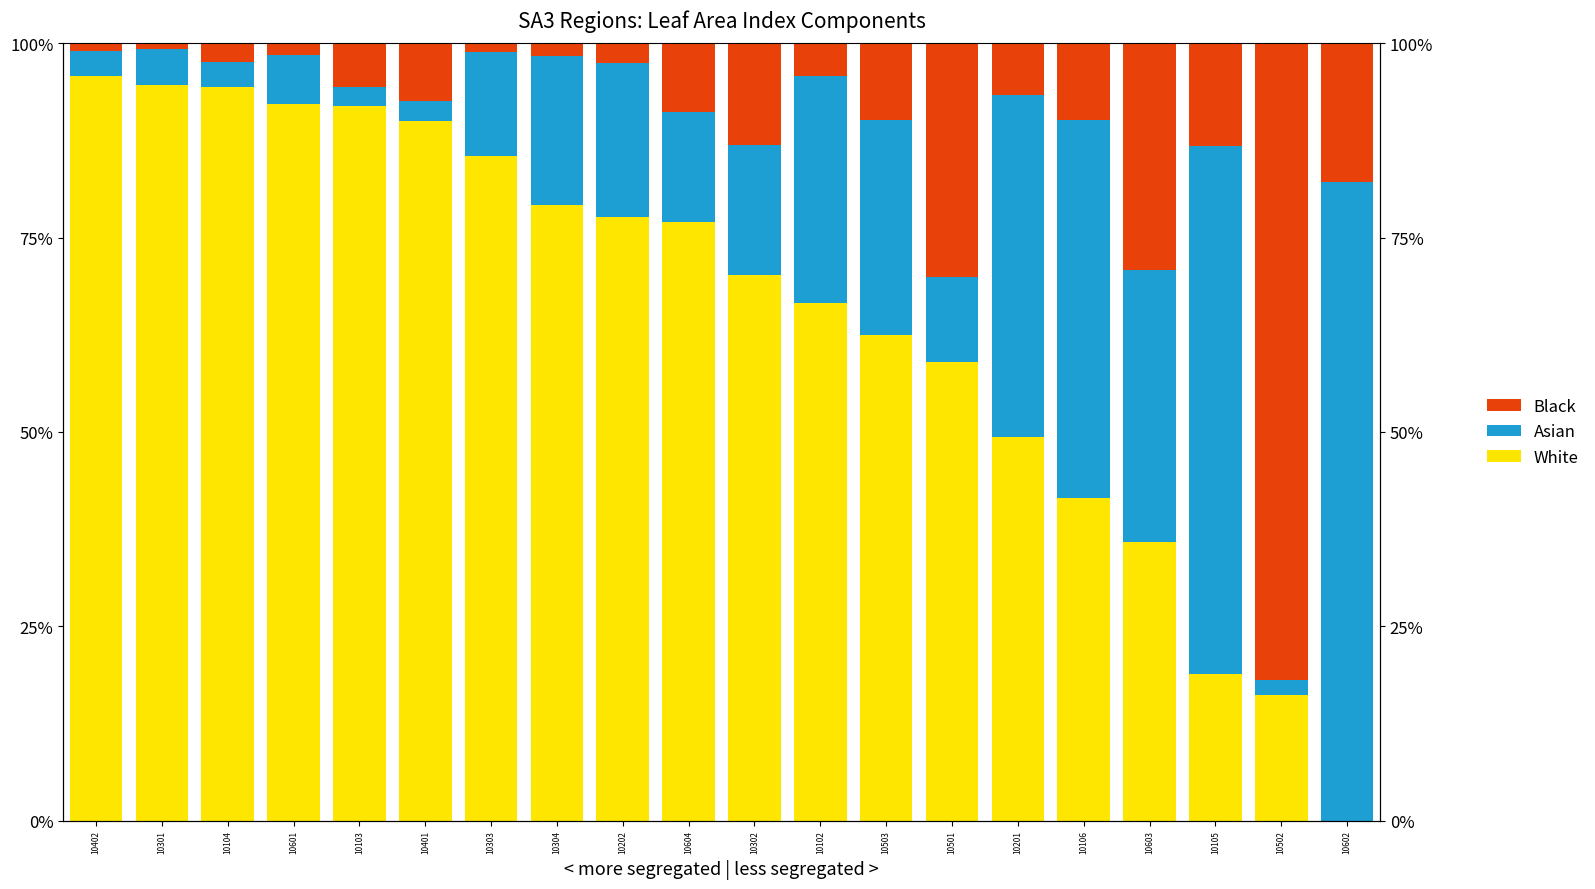

At how many categories does at least one series exceed 94?

3